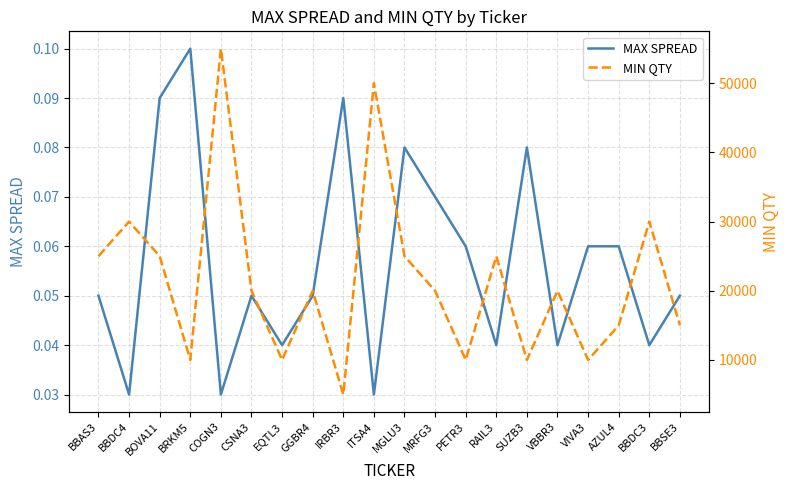

What is the sum of the MAX SPREAD values at VIVA3 and EQTL3?

0.1